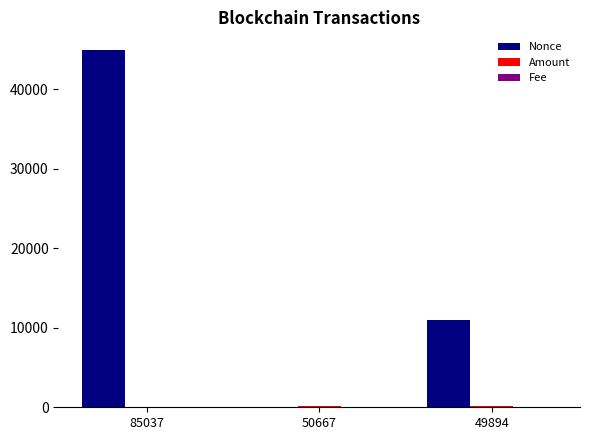

At which category is the sum across all series the highest?

85037